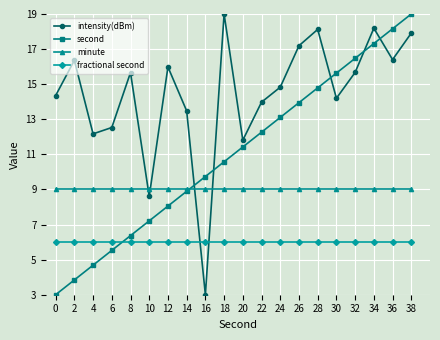

Rank the series by their average value, from highest to lowest.

intensity(dBm), second, minute, fractional second